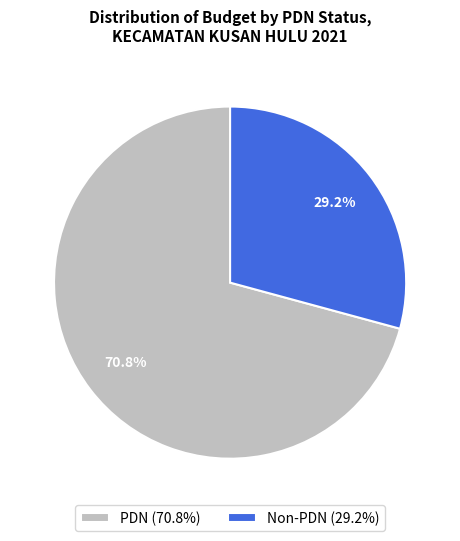

What is the ratio of the value at Non-PDN (29.2%) to the value at PDN (70.8%)?

0.4